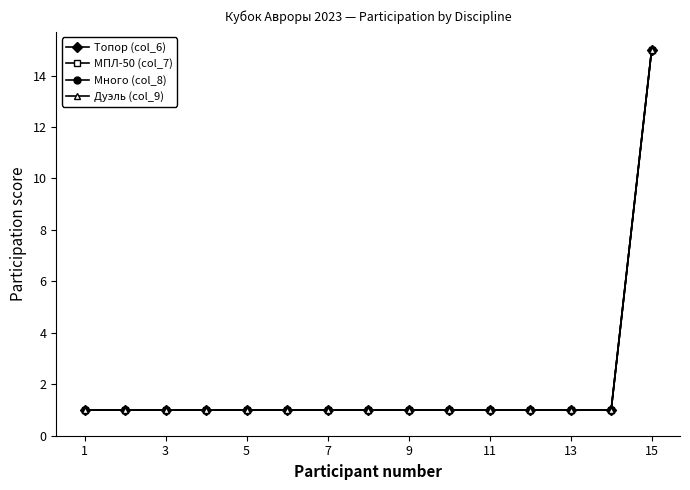

Is this an area chart (filled region under the line)?

No